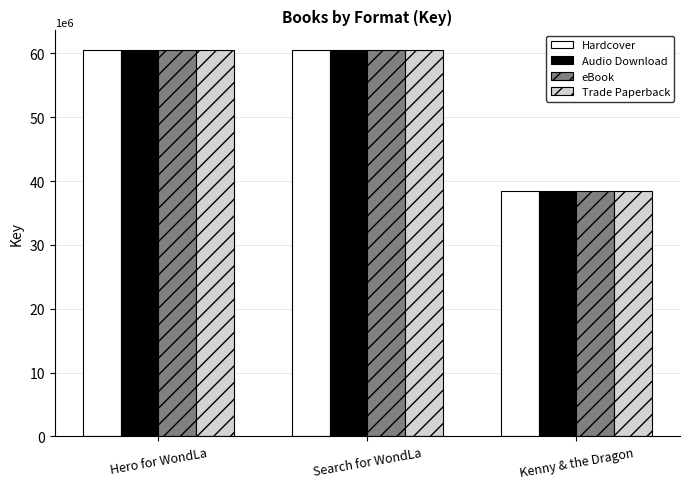

The Hardcover series shows 60567887 at Search for WondLa. True or false?

True